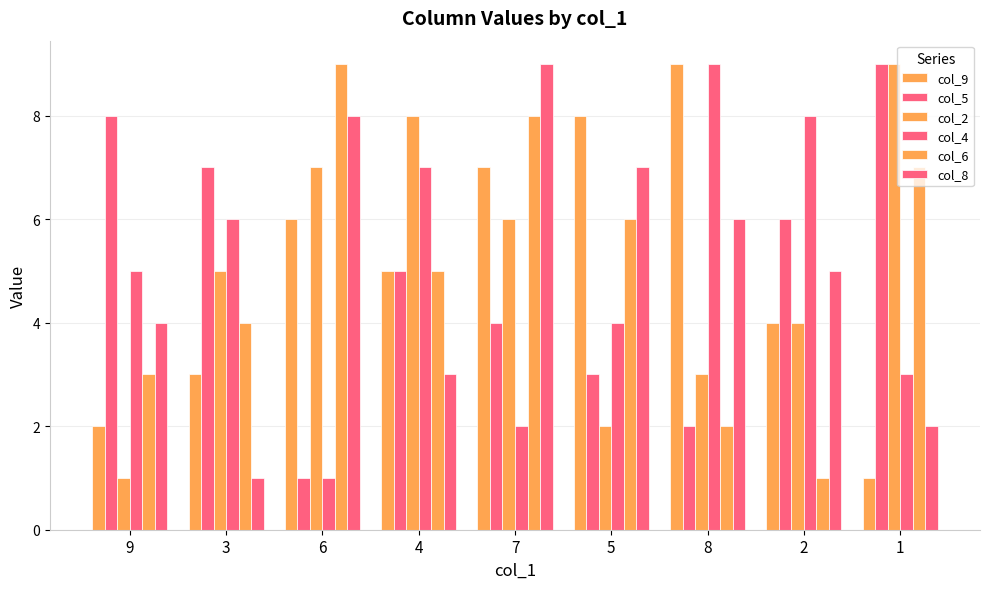

True or false: col_4 has a value of 1 at 7.

False